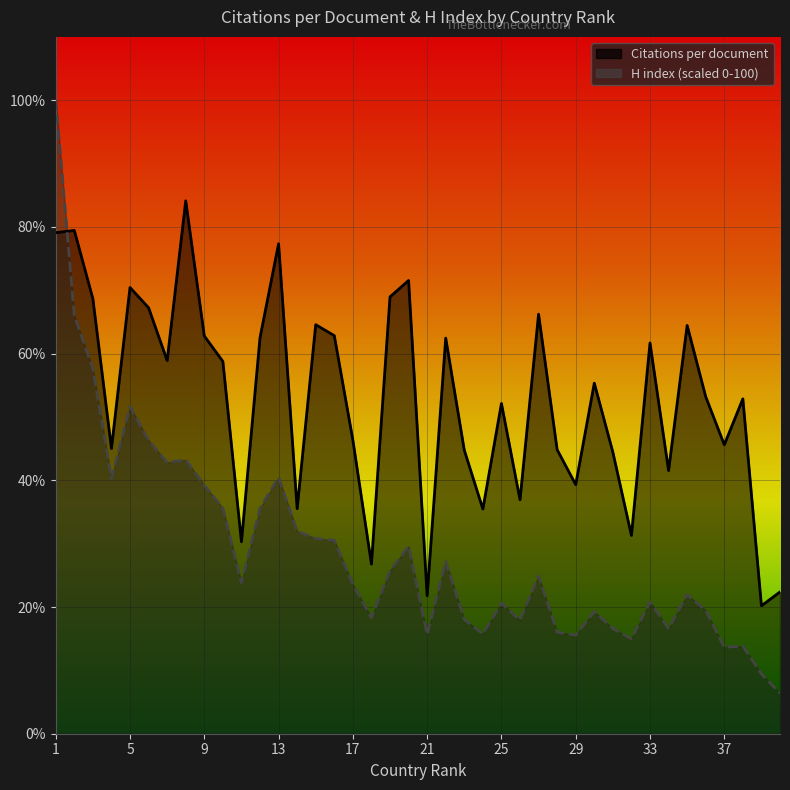

What is the sum of the Citations per document values at 9 and 12?

125.3